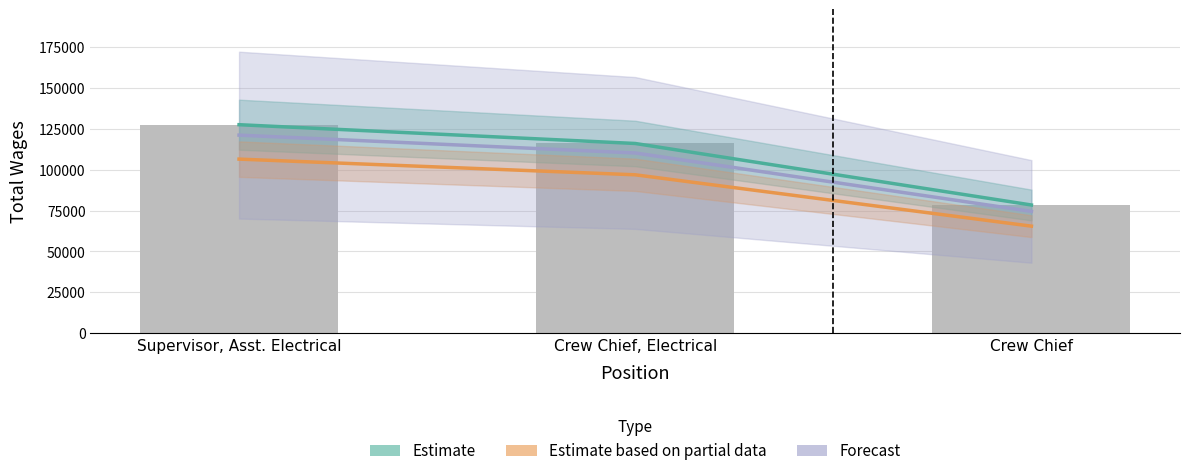

What is the label of the 2nd bar from the right?

Crew Chief, Electrical